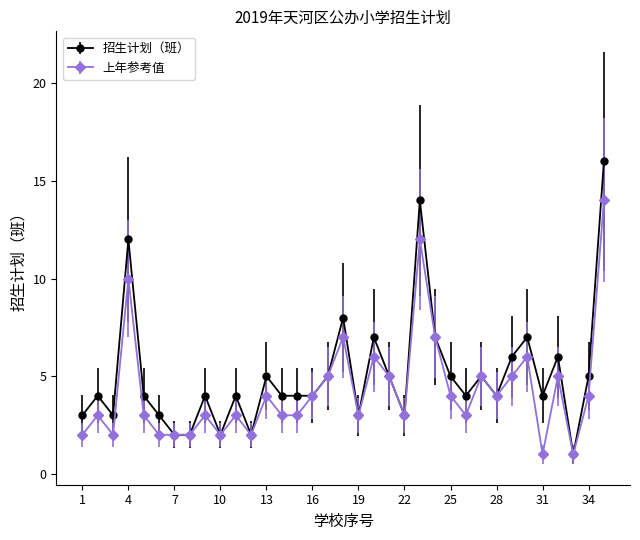

What is the maximum value shown in the chart?

16